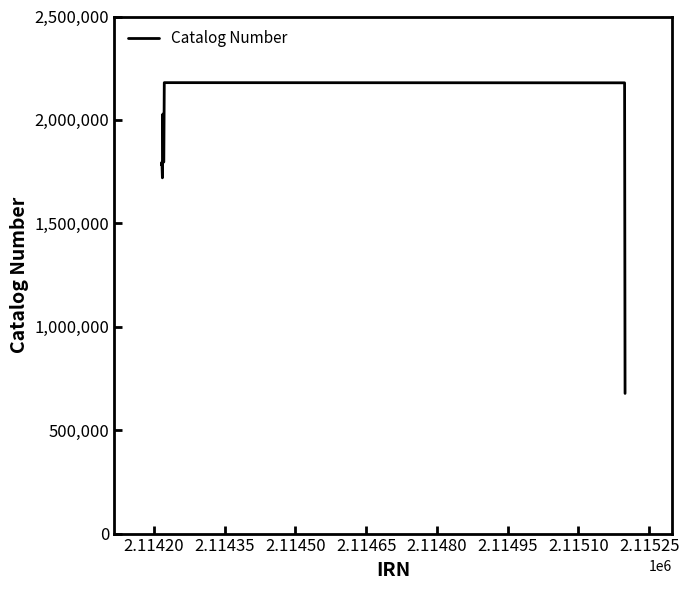

How many lines are shown in the chart?

1